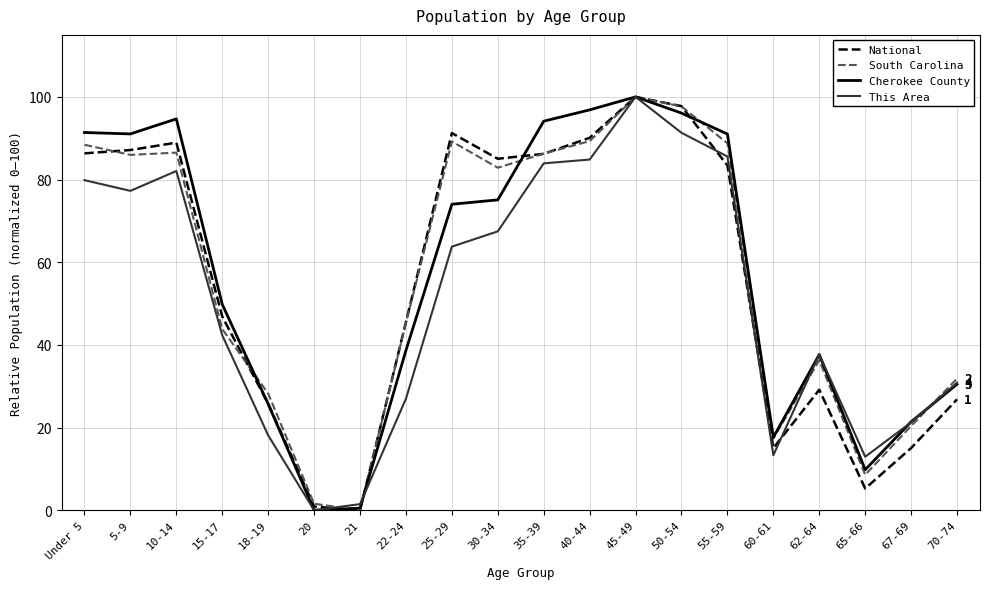

How many positive values does the National series have?

19